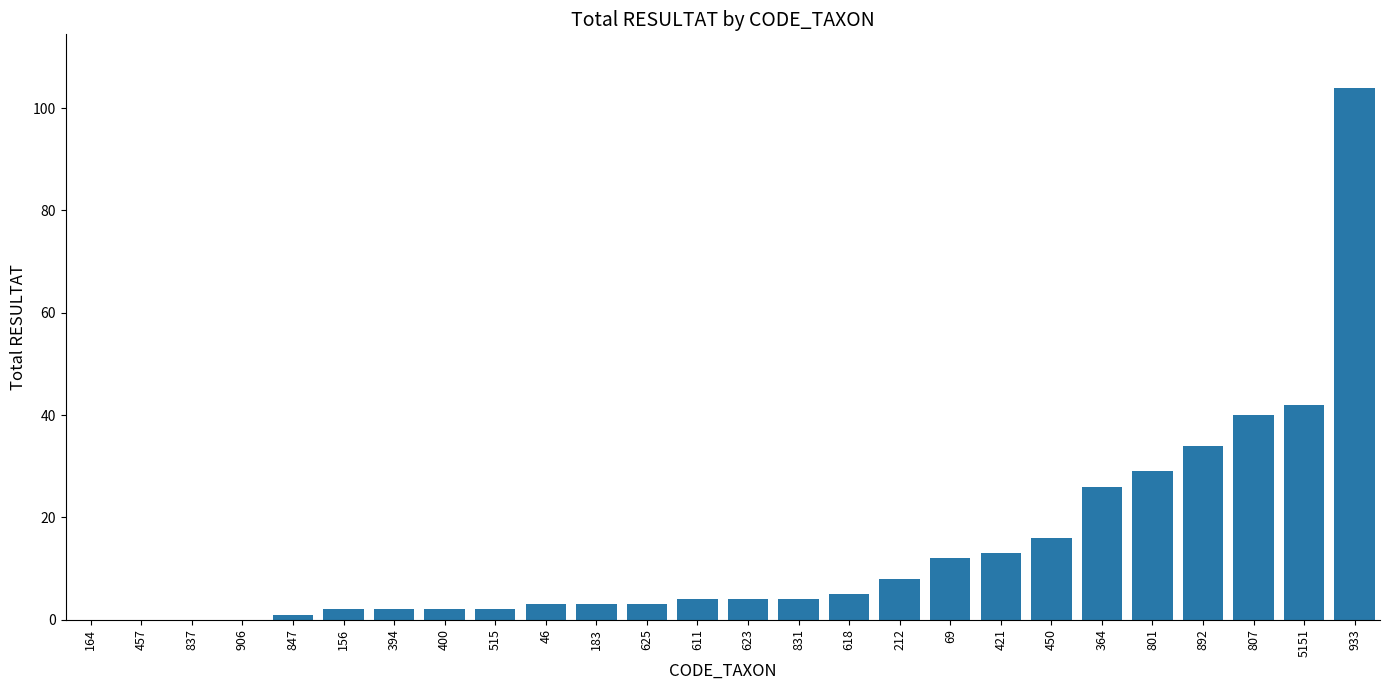

What is the sum of the values at 394 and 457?

2